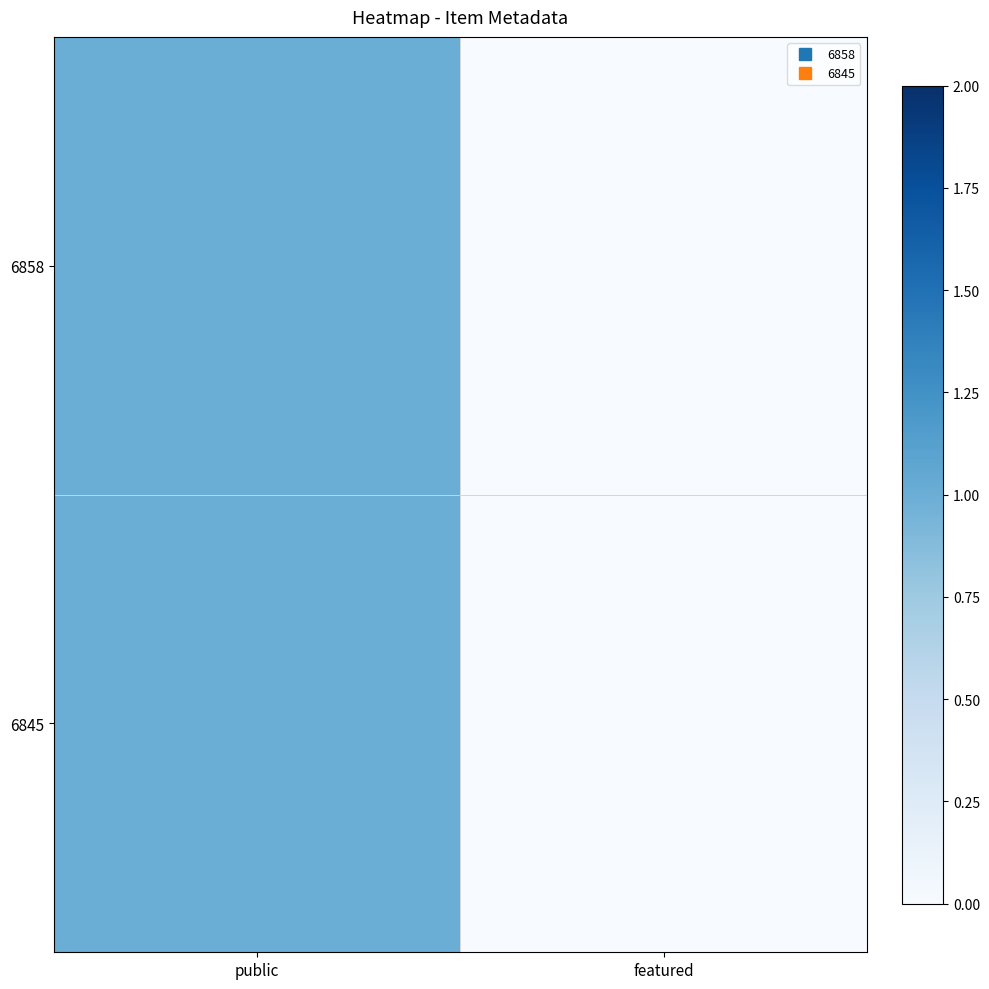

Reading left to right, extract all data points from this chart.

6858: public=1	featured=0
6845: public=1	featured=0